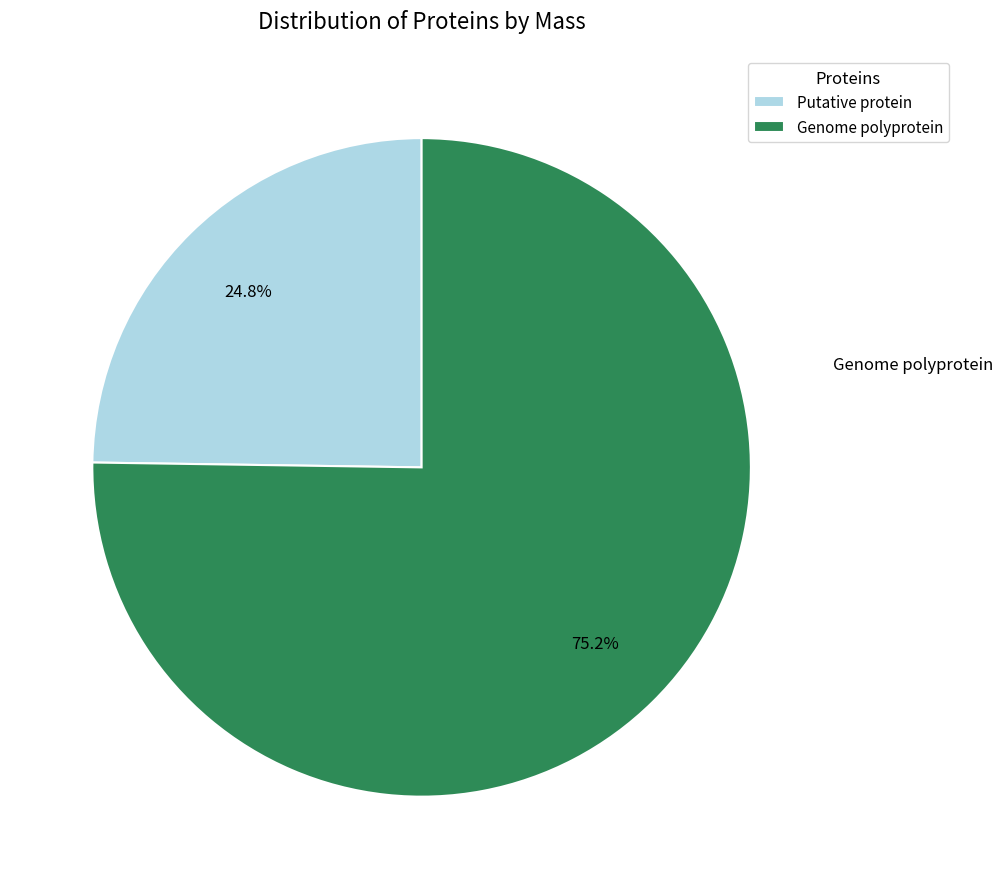

To the nearest percent, what is the combined percentage of Genome polyprotein and Putative protein?

100%